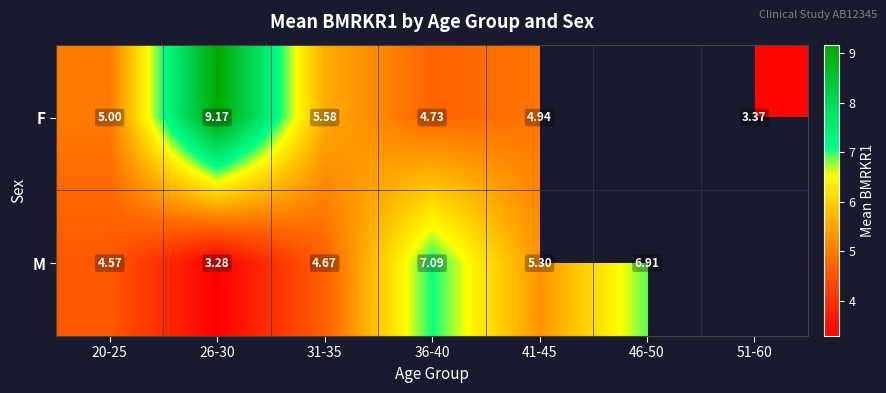

Is the value of F at 20-25 greater than the value of M at 36-40?

No